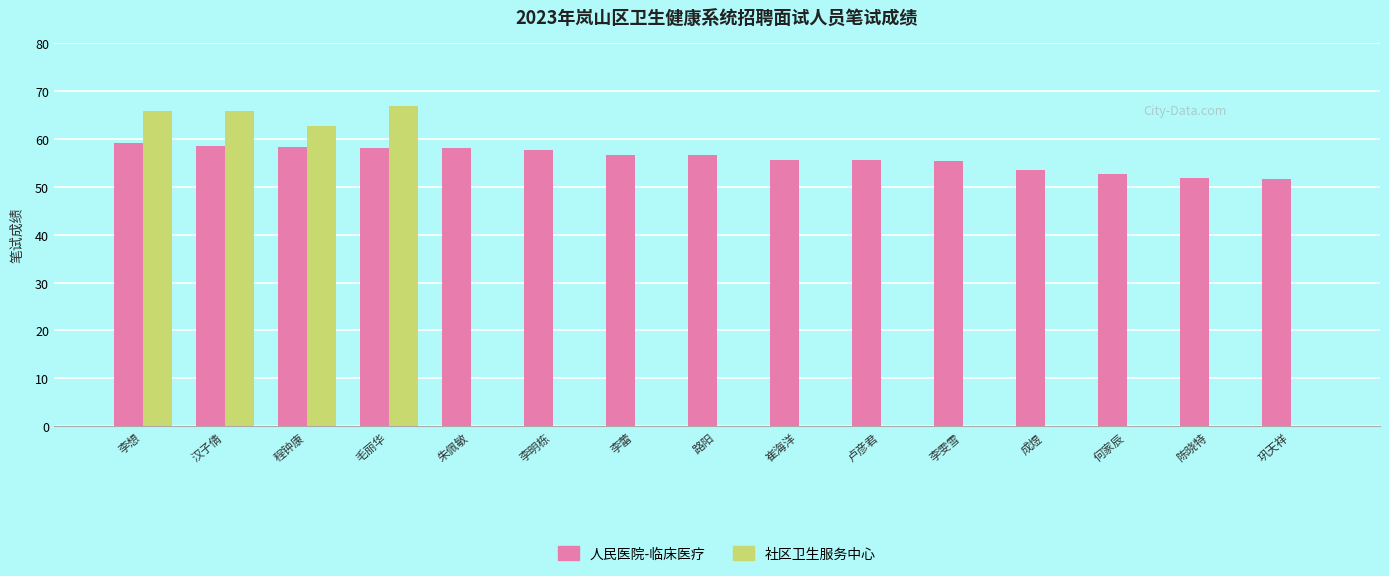

What is the maximum value shown in the chart?

66.9